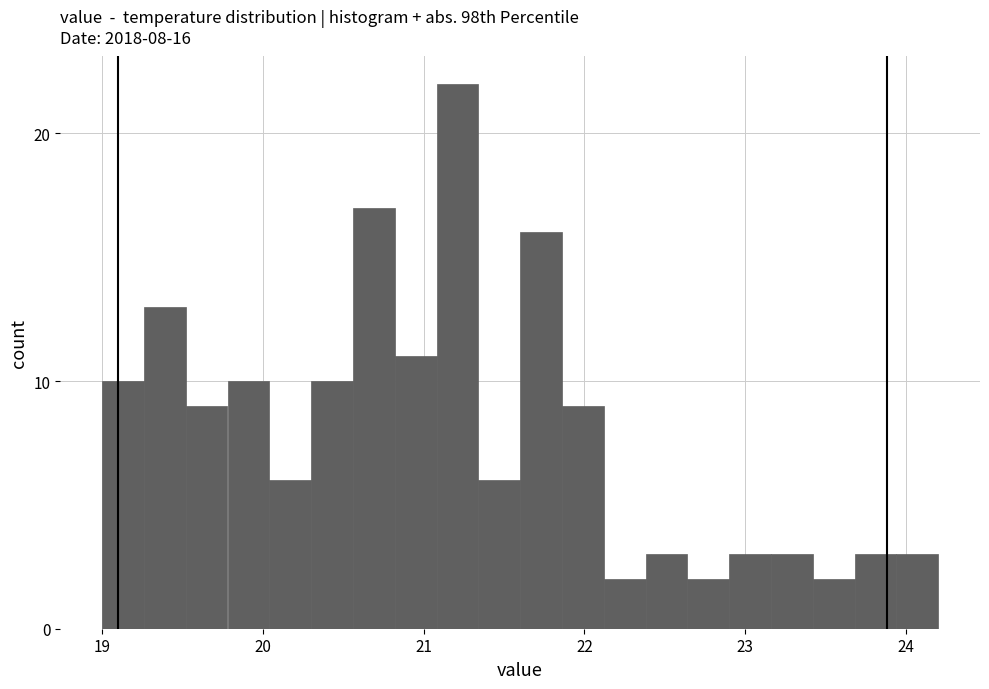

Around what value on the x-axis is the tallest bar? Give the approximate position of its centre, as read against the axis.

21.2